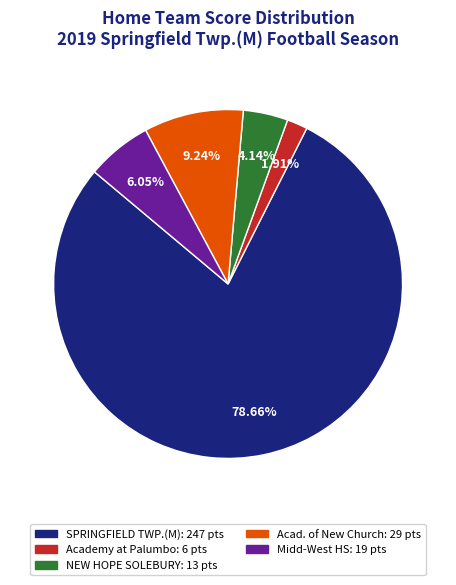

Is there a majority slice in this chart?

Yes